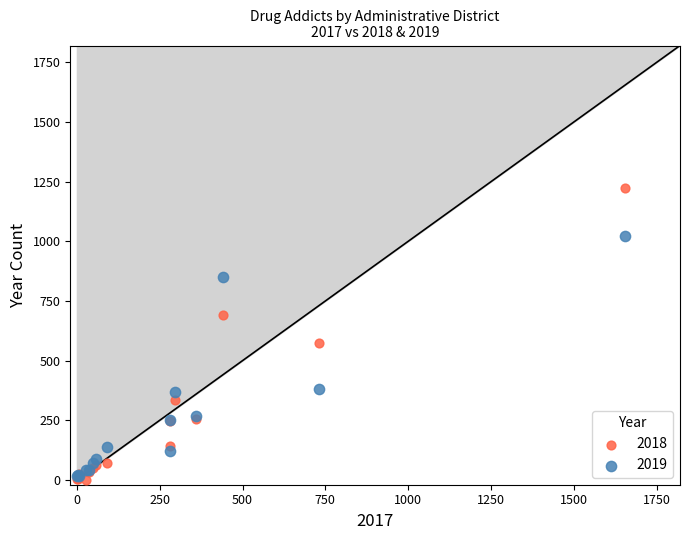

What are all the series names shown in the legend?

2018, 2019